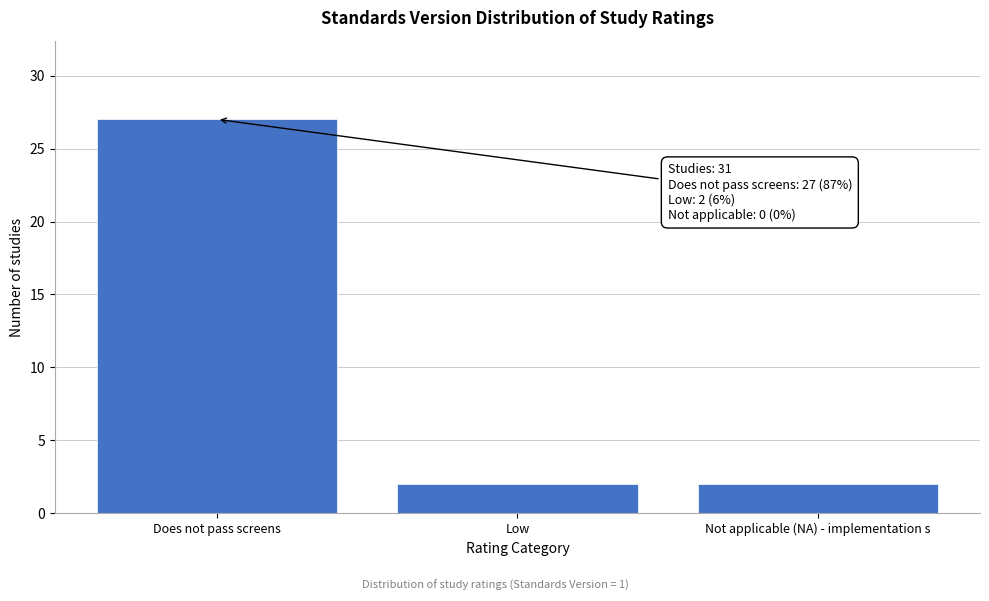

Reading left to right, extract all data points from this chart.

Does not pass screens=27	Low=2	Not applicable (NA) - implementation s=2